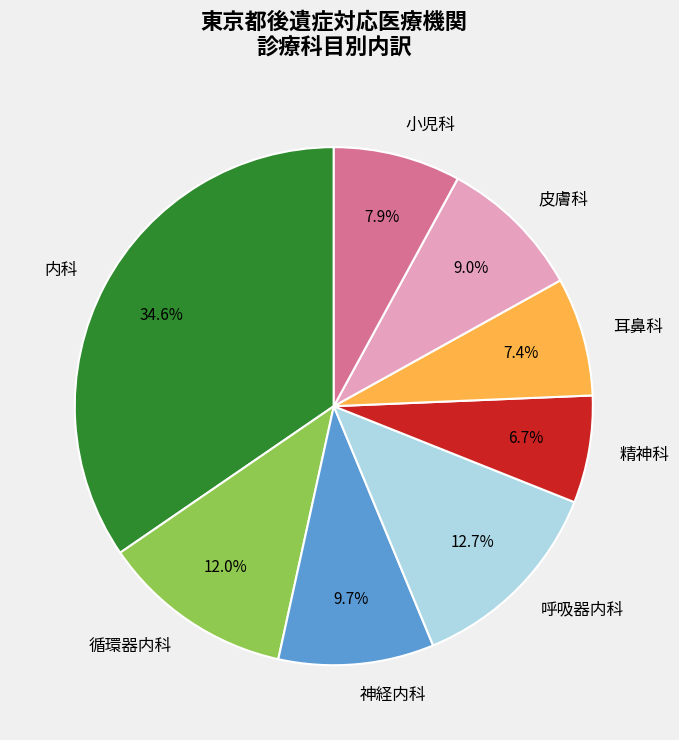

Is there any slice that represents more than half of the pie?

No